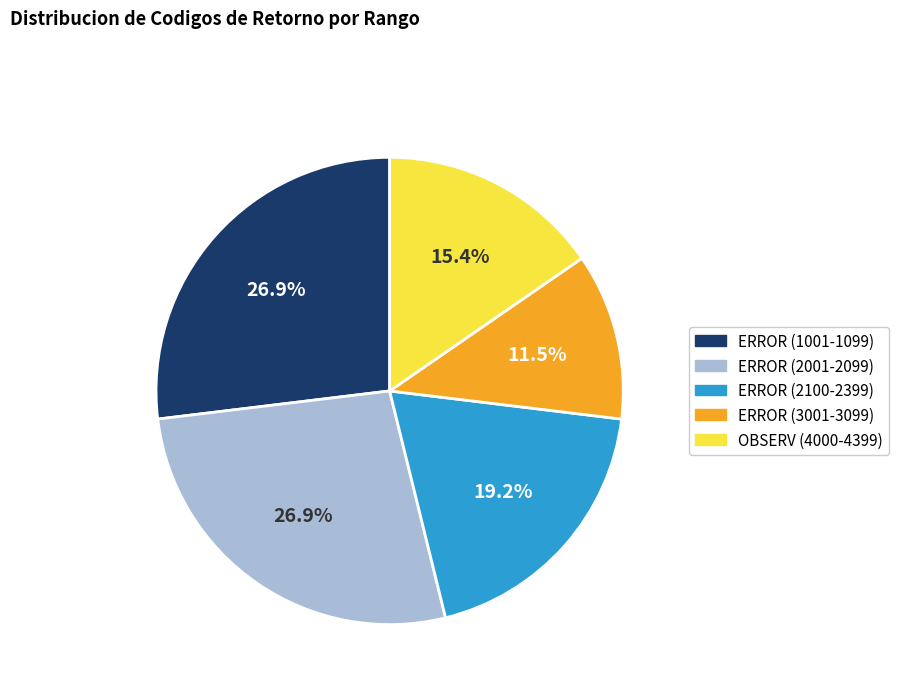

To the nearest percent, what is the average slice percentage?

20%